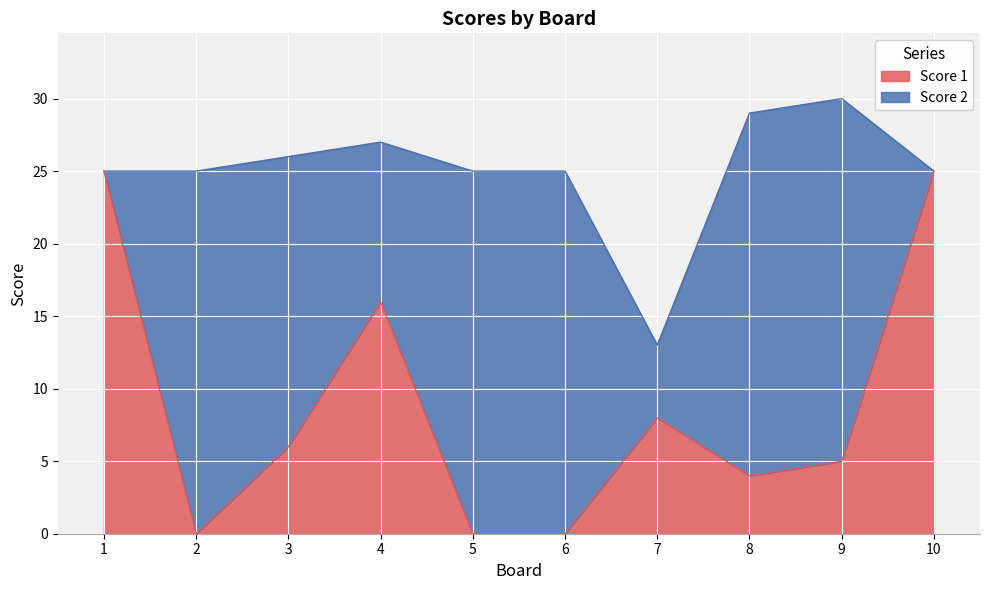

How many interior local peaks (higher than both neighbors) does the data have?

2